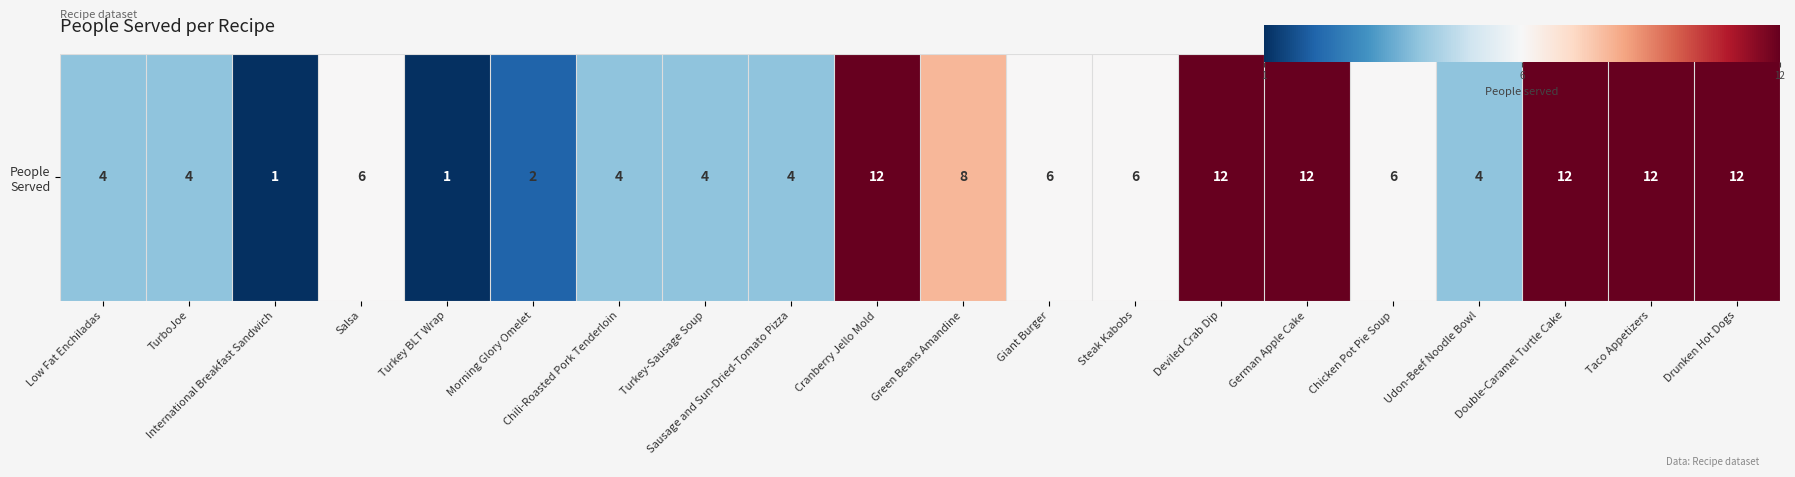

List the labels in order of value, largest first.

Cranberry Jello Mold, Deviled Crab Dip, German Apple Cake, Double-Caramel Turtle Cake, Taco Appetizers, Drunken Hot Dogs, Green Beans Amandine, Salsa, Giant Burger, Steak Kabobs, Chicken Pot Pie Soup, Low Fat Enchiladas, TurboJoe, Chili-Roasted Pork Tenderloin, Turkey-Sausage Soup, Sausage and Sun-Dried-Tomato Pizza, Udon-Beef Noodle Bowl, Morning Glory Omelet, International Breakfast Sandwich, Turkey BLT Wrap